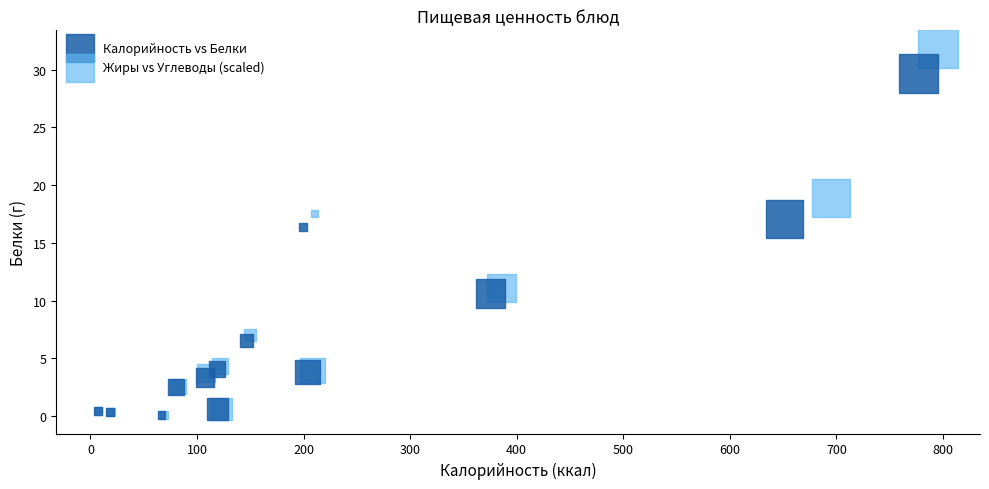

What are all the series names shown in the legend?

Калорийность vs Белки, Жиры vs Углеводы (scaled)